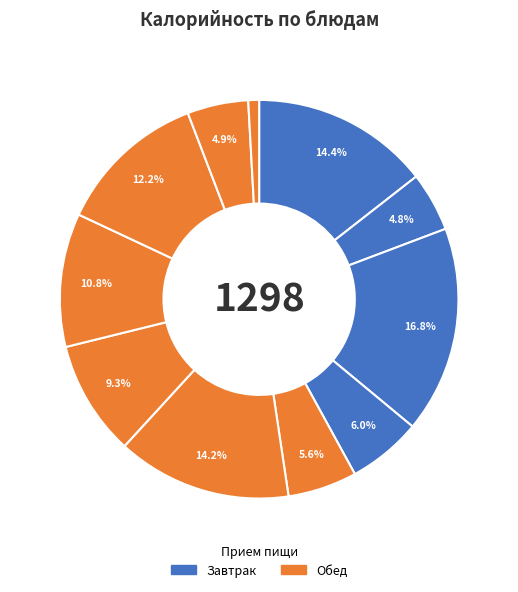

How many slices are in this pie chart?

11